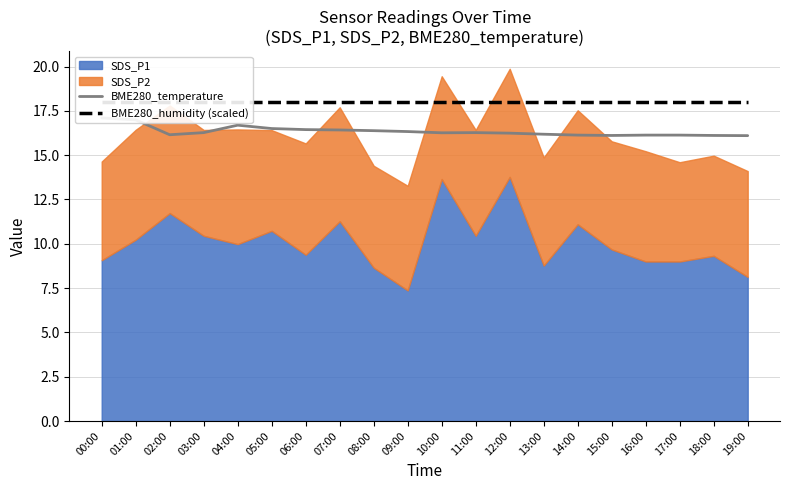

At which category does BME280_temperature reach its first local peak?

04:00